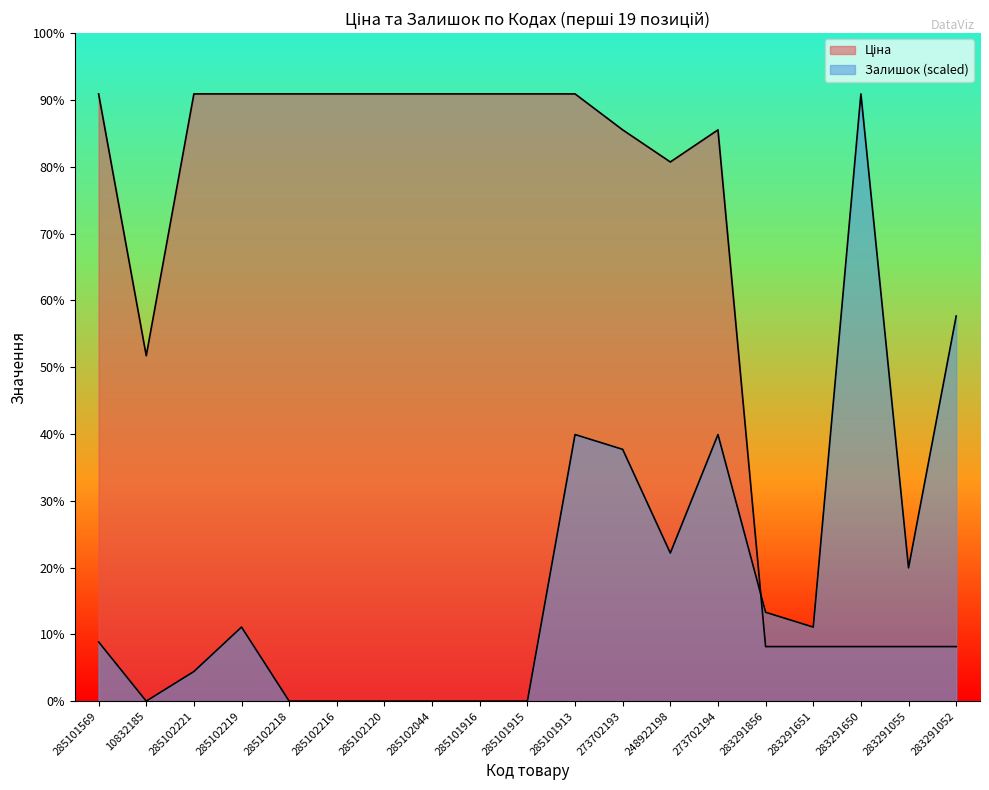

Is it true that Залишок equals 8938.8 at 283291052?

False